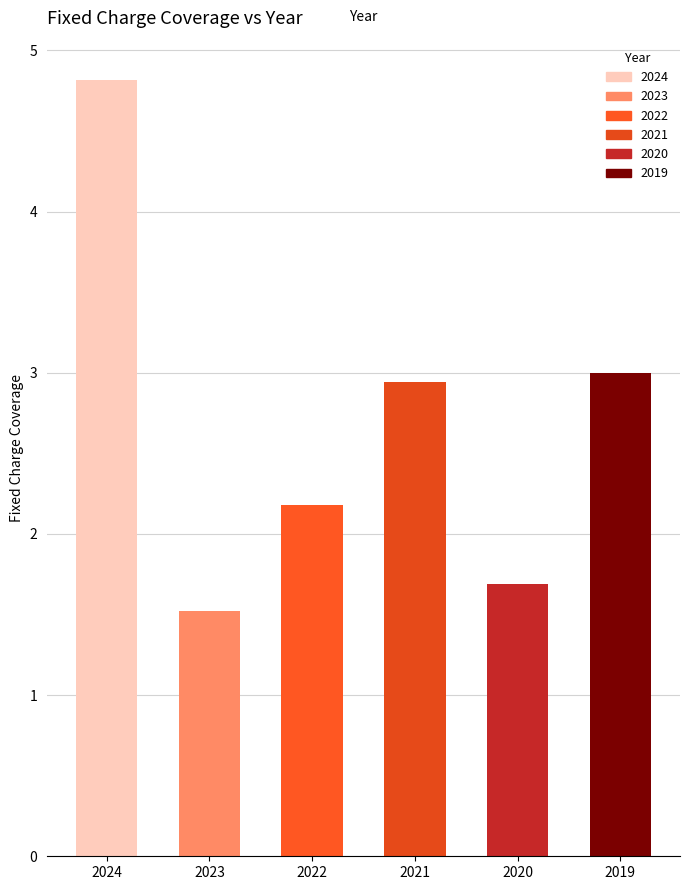

Is it true that the value at 2020 is 3.0?

False